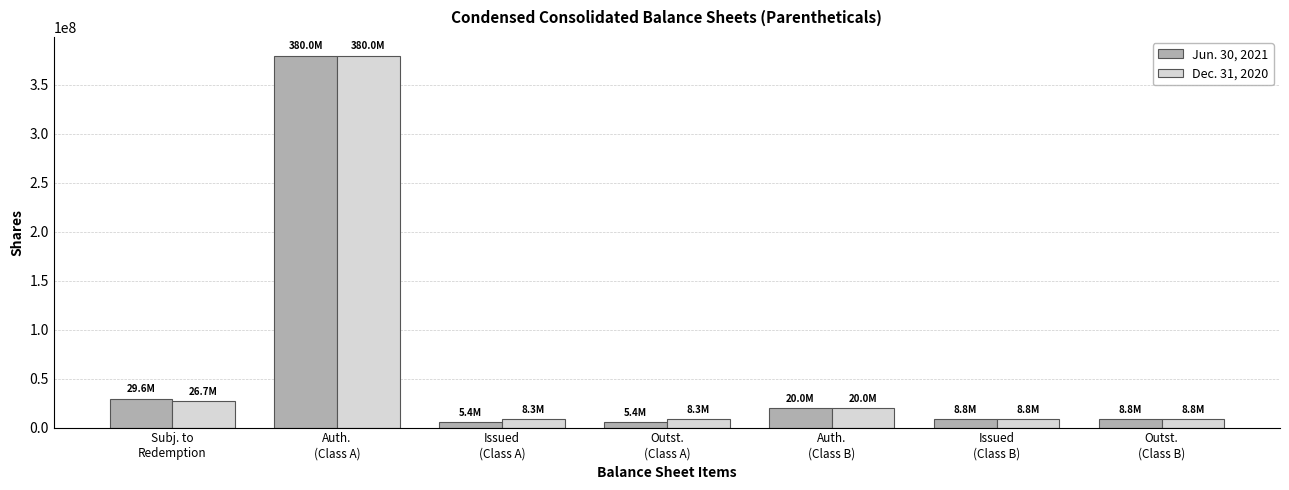

What is the average value of the Jun. 30, 2021 series?

65418511